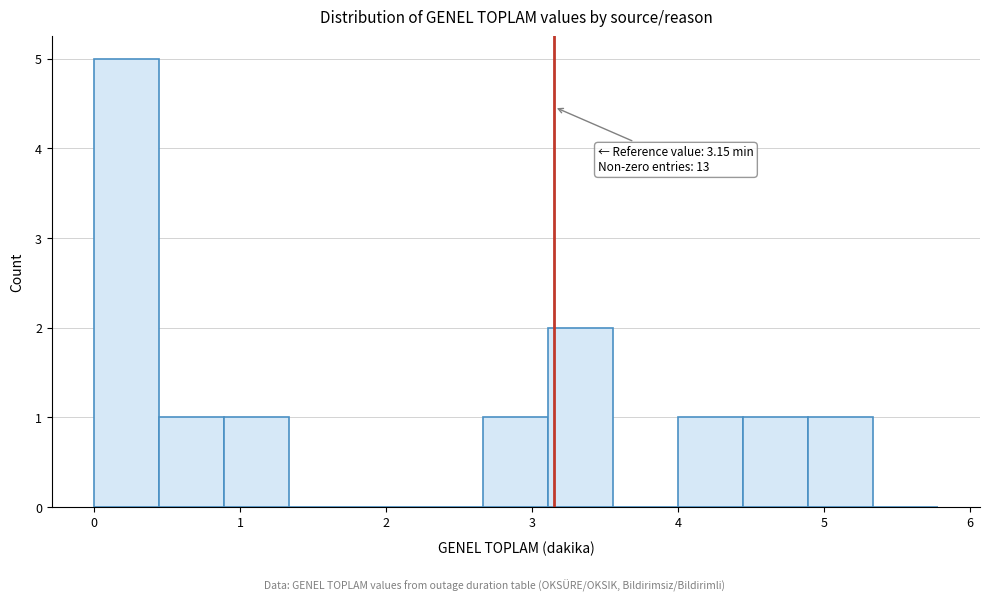

Over which range of the x-axis is the bar tallest?

0.0 to 0.4